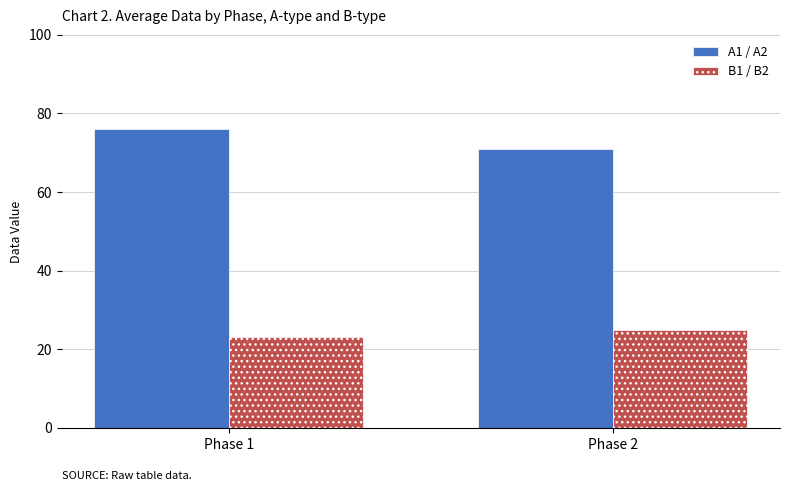

Rank the series by their average value, from lowest to highest.

B1 / B2, A1 / A2